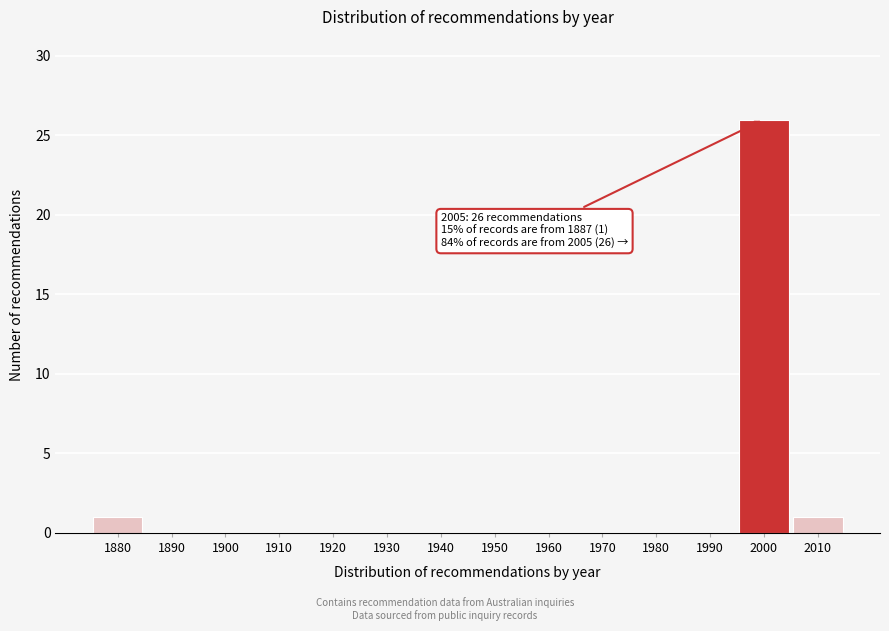

Reading left to right, extract all data points from this chart.

1880=1	1890=0	1900=0	1910=0	1920=0	1930=0	1940=0	1950=0	1960=0	1970=0	1980=0	1990=0	2000=26	2010=1